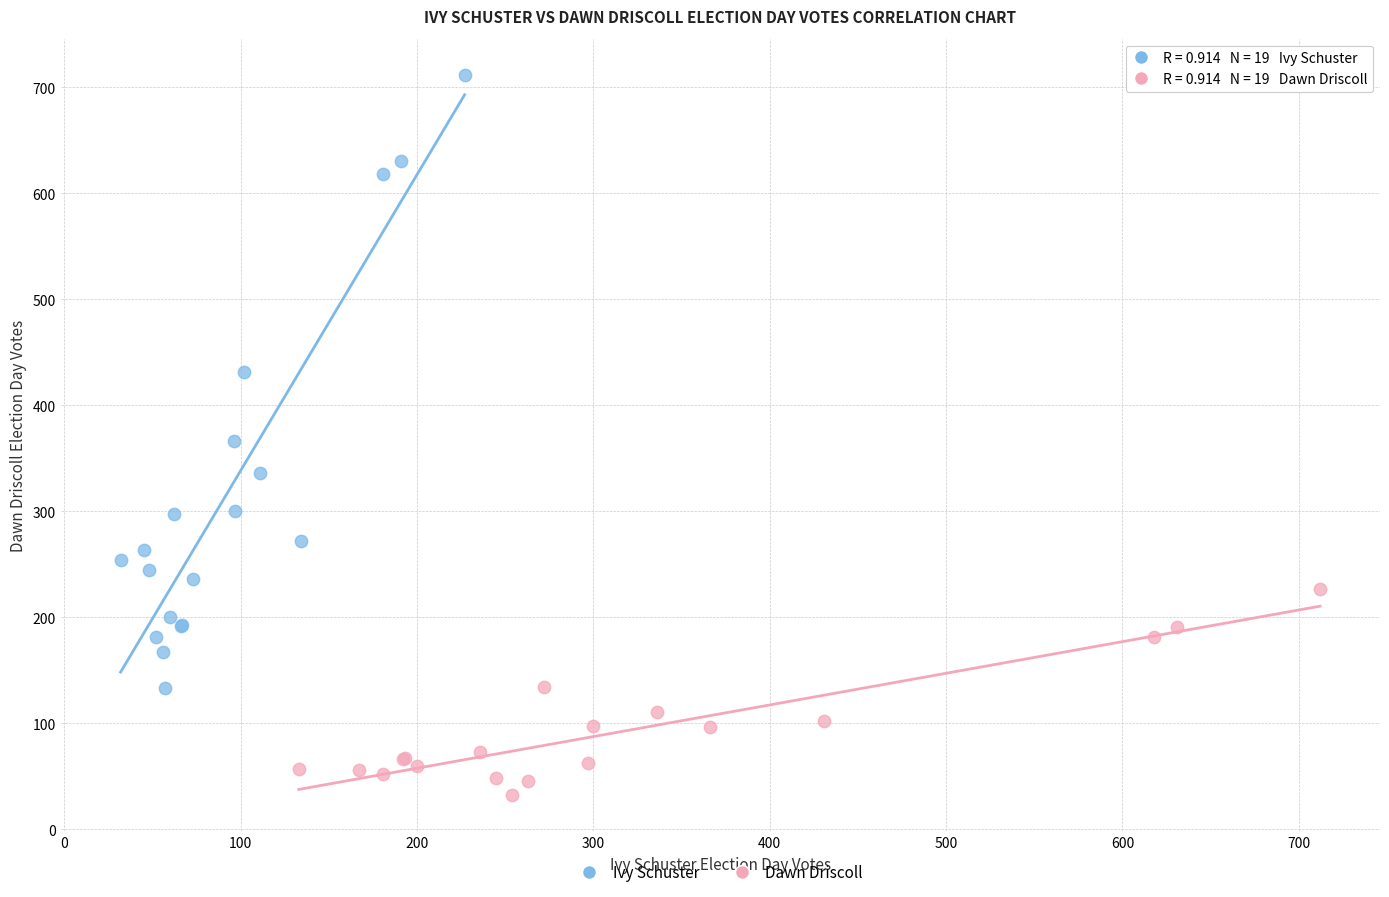

Which series contains the lowest Y value?

Dawn Driscoll